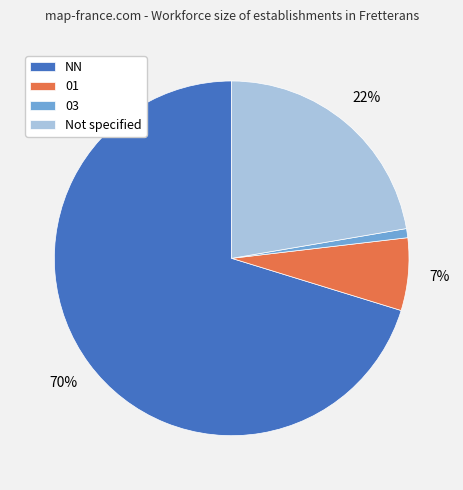

True or false: 03 accounts for 1% of the total.

True